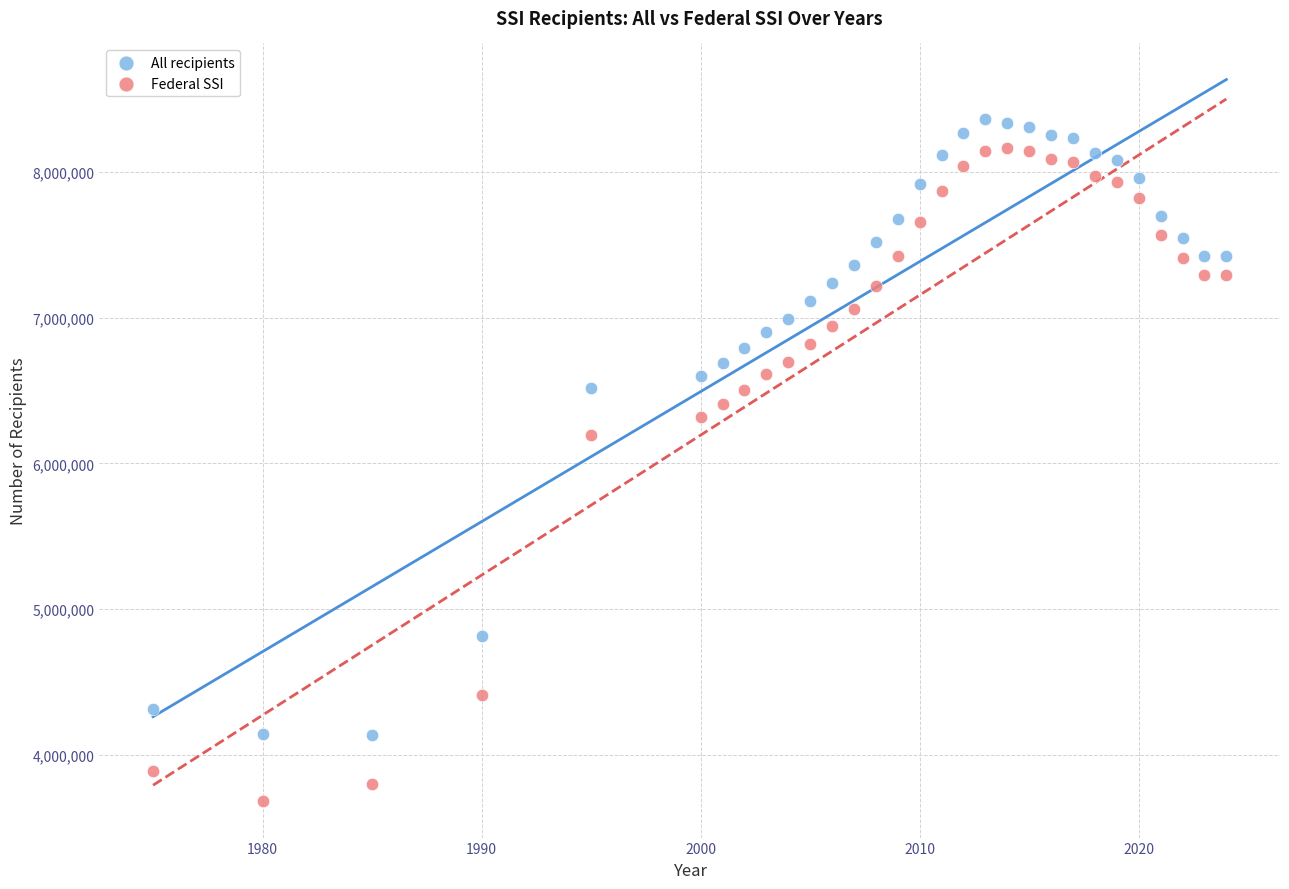

What is the X range (max minus min) for the scatter plot?

49